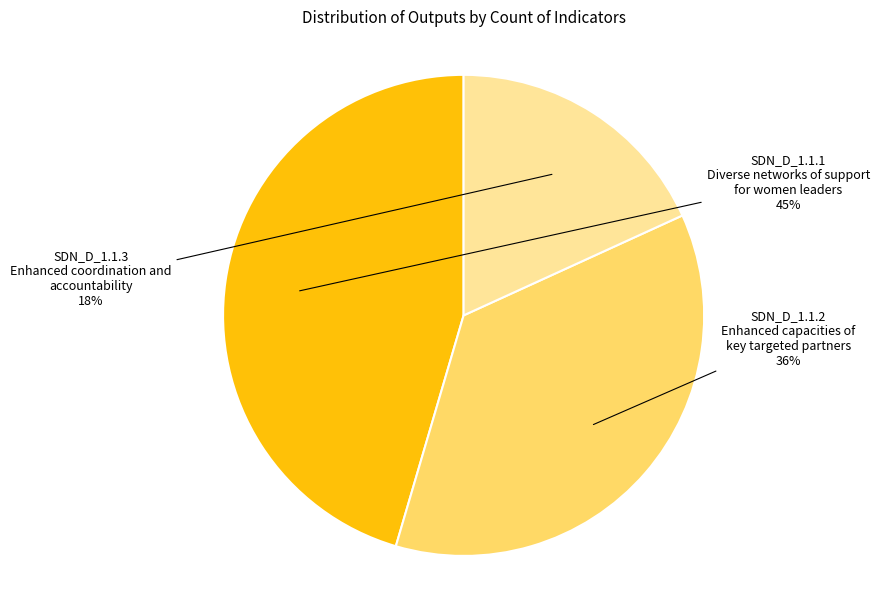

Is there any slice that represents more than half of the pie?

No